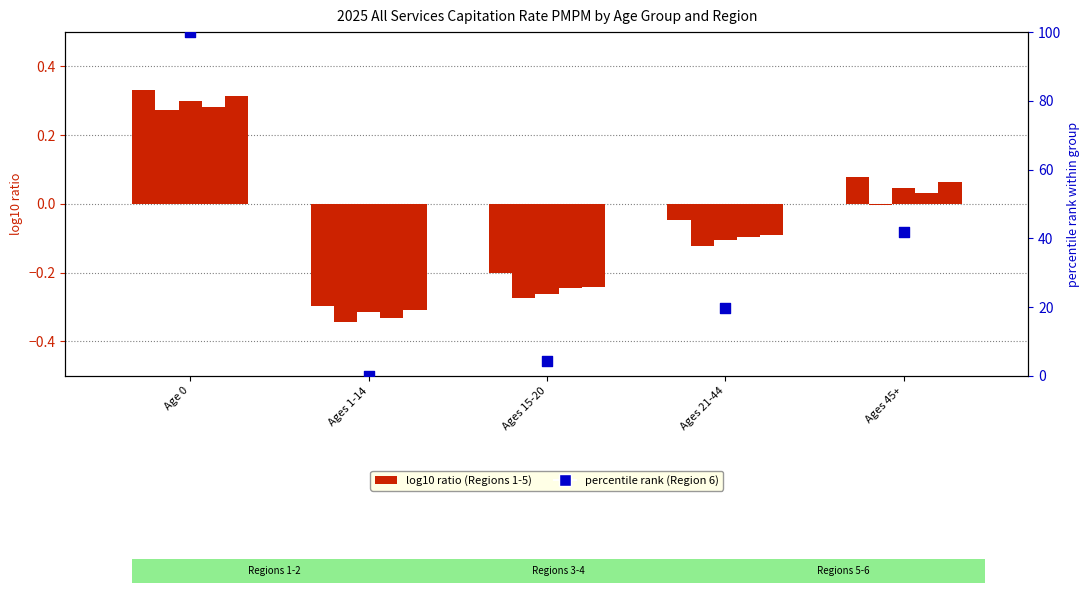

Which series contains the lowest Y value?

Region 1